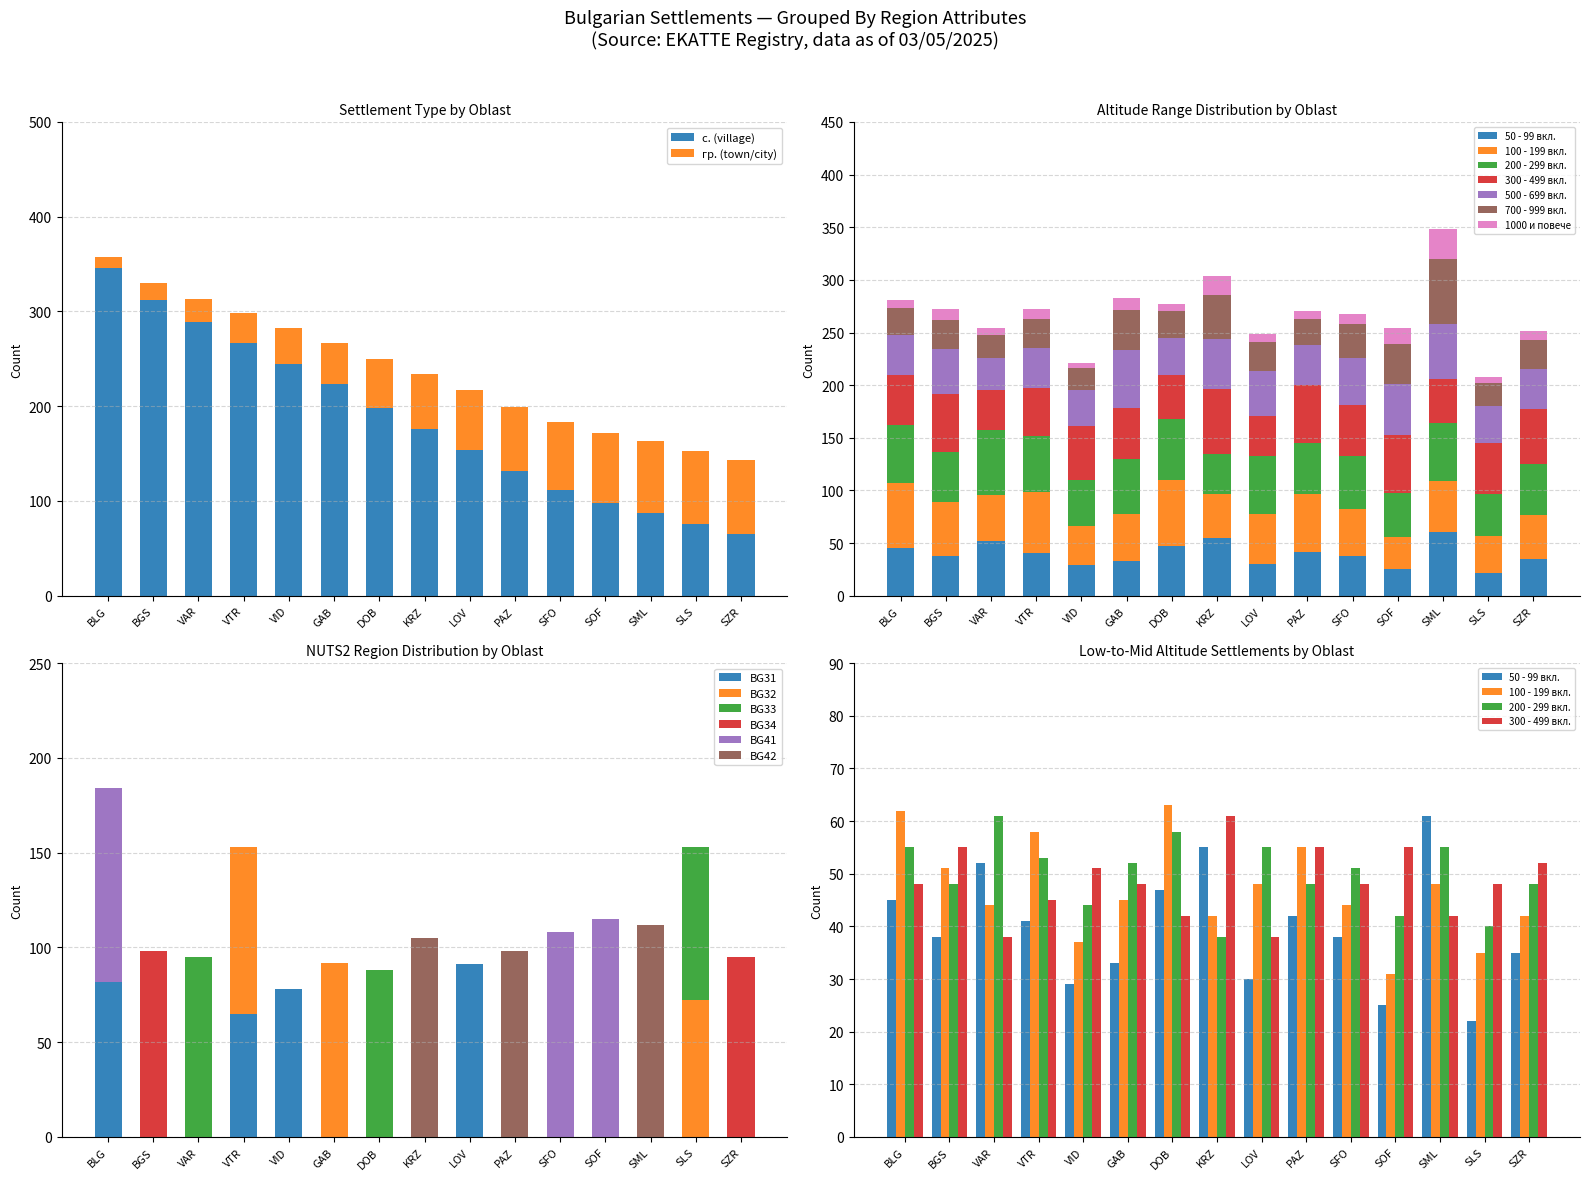

What is the lowest value of the с. (village) series?

65